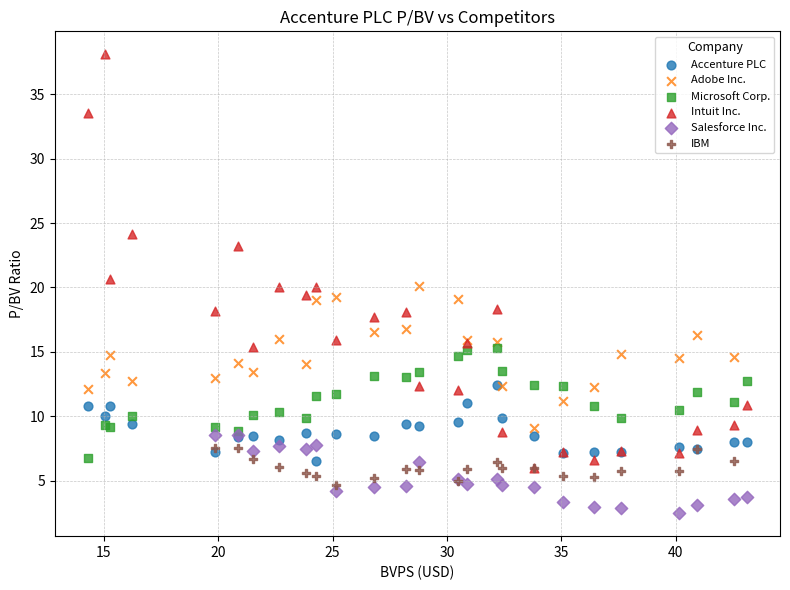

Which series contains the lowest Y value?

Salesforce Inc.